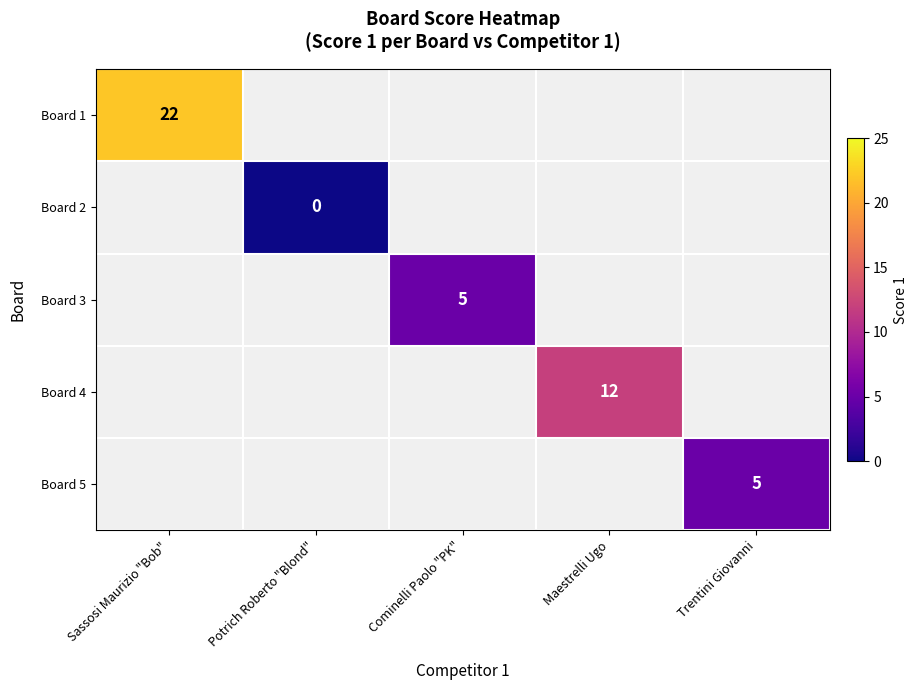

Which series has the largest range (max minus min)?

Board 1